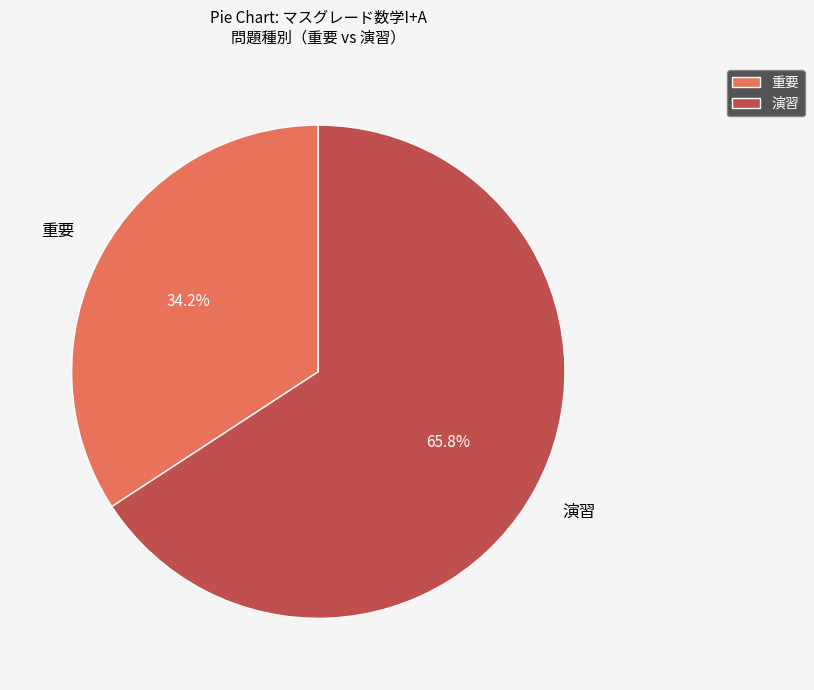

Is there any slice that represents more than half of the pie?

Yes